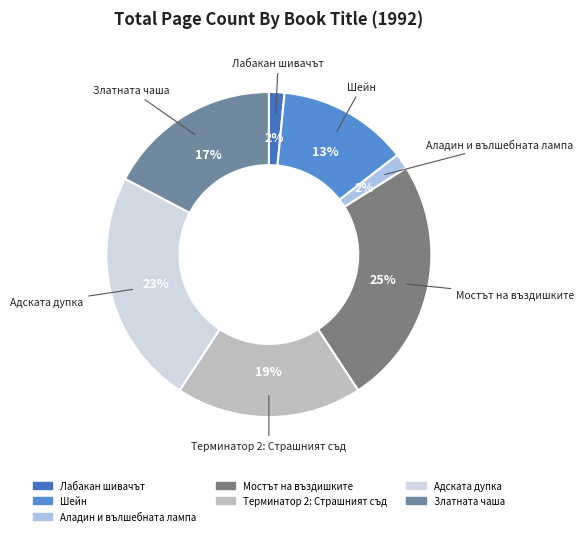

Does any single category account for the majority?

No